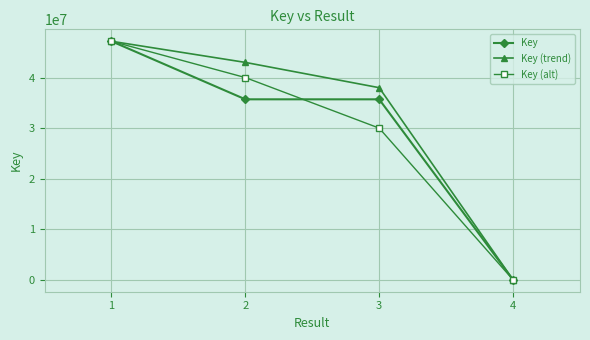

What is the value of the Key (alt) point at the 4th from the left?

2820